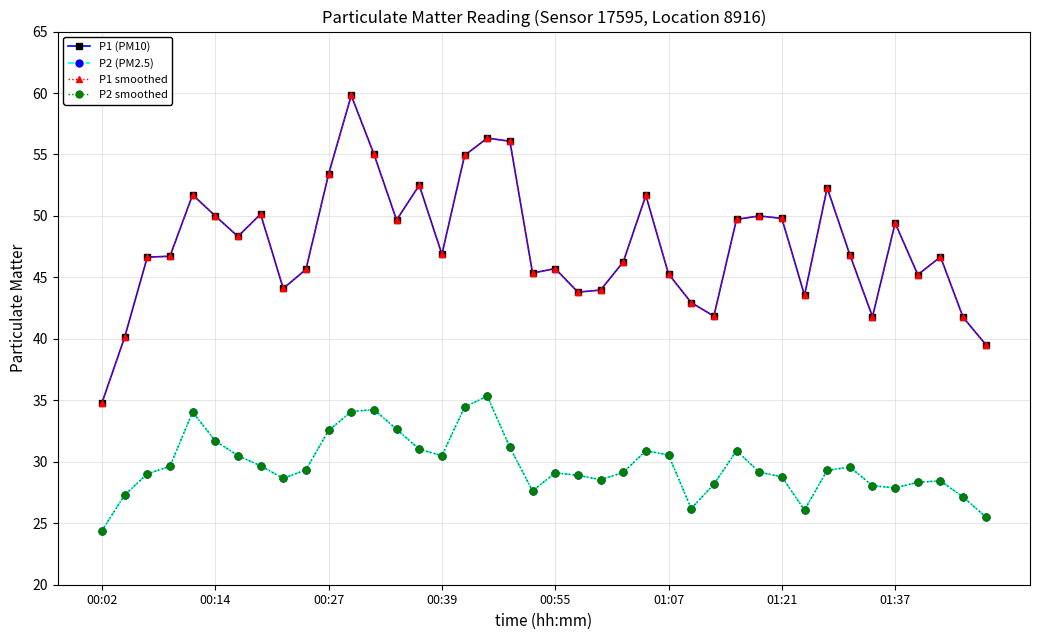

List the series in order of their peak value, highest first.

P1 (PM10), P1 smoothed, P2 (PM2.5), P2 smoothed